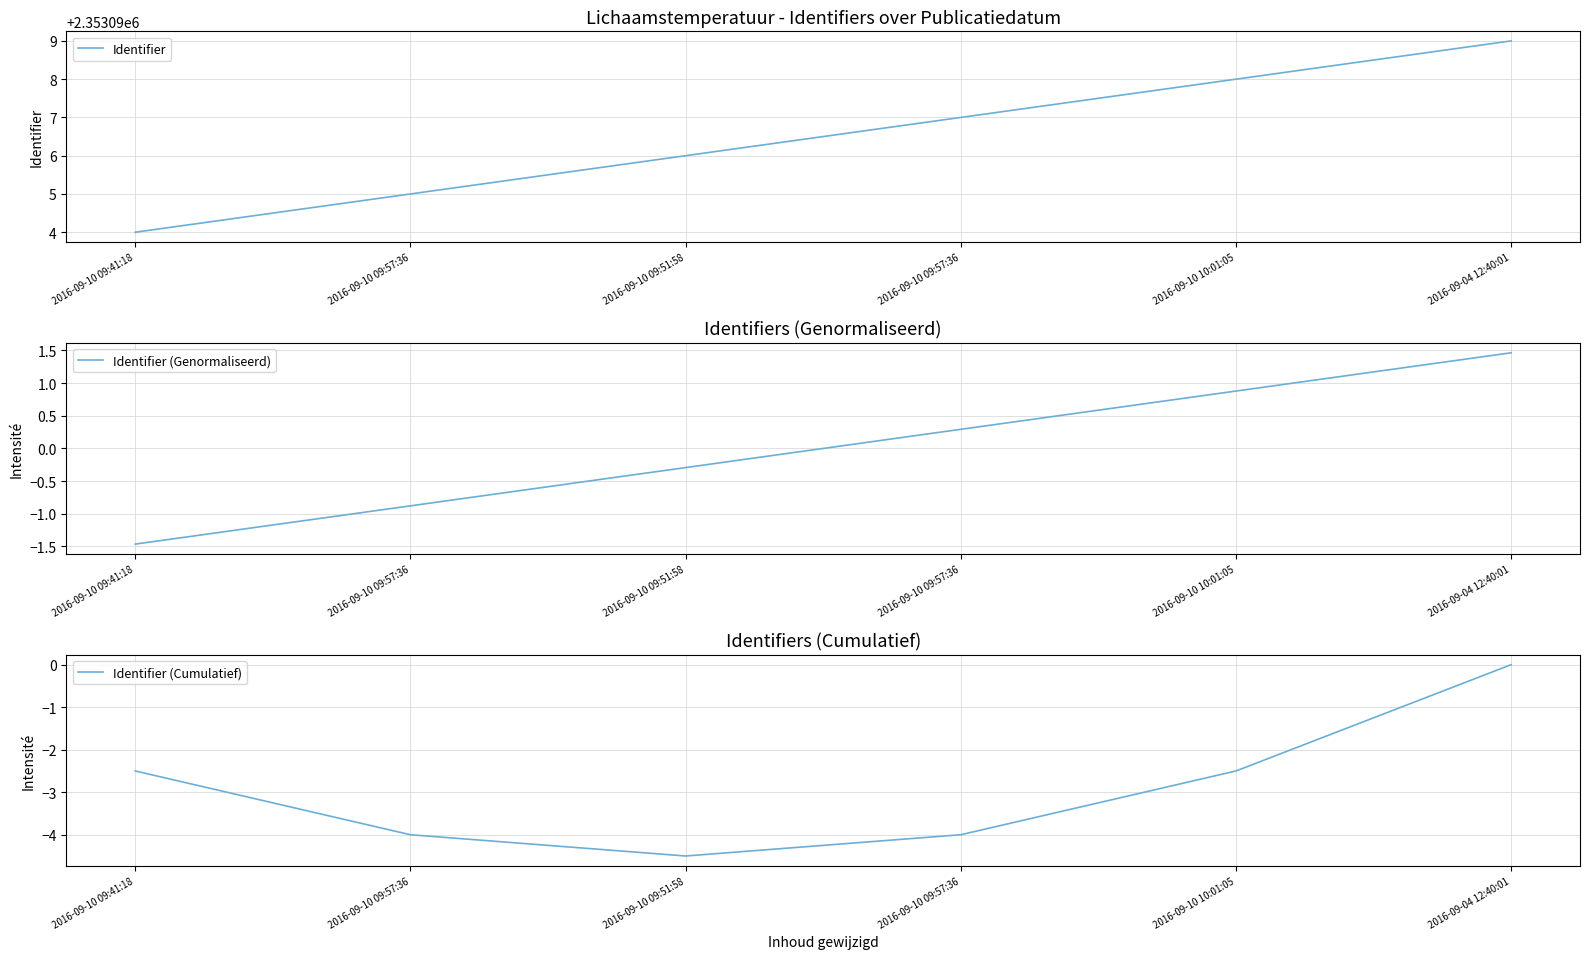

Which label corresponds to the largest value in the chart?

2016-09-04 12:40:01